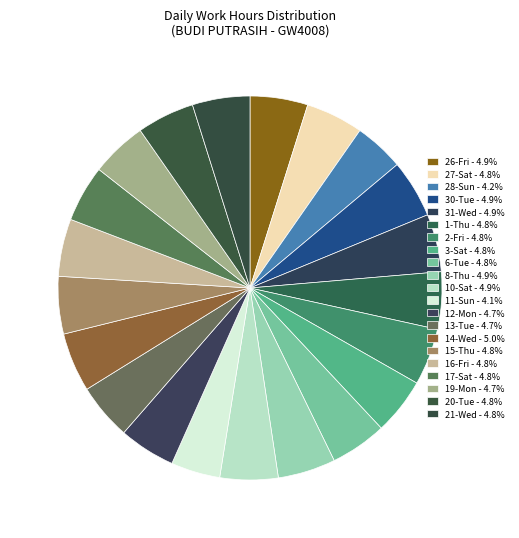

Combined, do 21-Wed and 3-Sat account for over 50%?

No